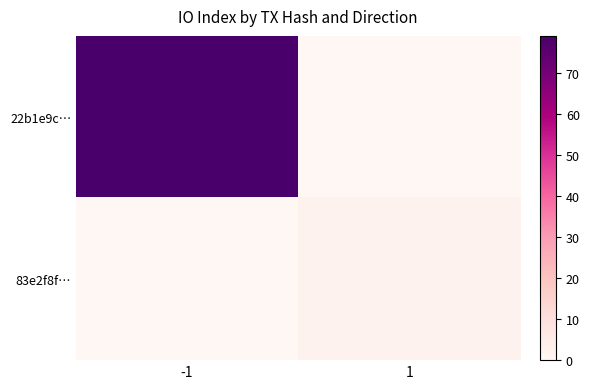

What is the total value across all series at 1?

2